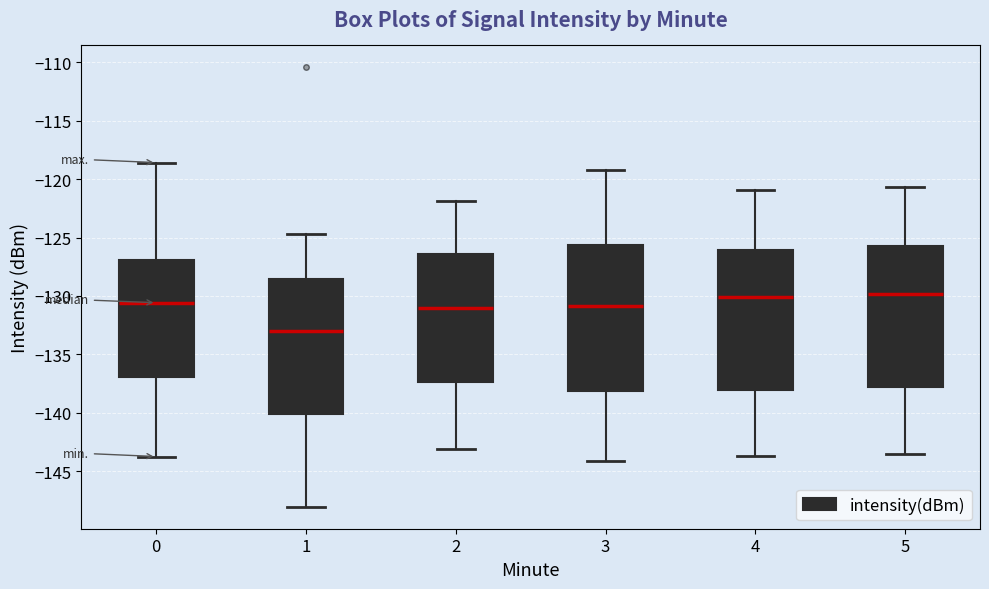

Reading left to right, transcribe this box plot: for each box, give where its median line is, the range the box spans, and where its two whiskers end, as read against the y-axis. The values are not printed on the chart, so give them approximately, as read against the axis.

0: median -130.5, box -137.0 to -127.0, whiskers -143.5 to -118.5
1: median -133.0, box -140.0 to -128.5, whiskers -148.0 to -124.5
2: median -131.0, box -137.5 to -126.5, whiskers -143.0 to -122.0
3: median -131.0, box -138.0 to -125.5, whiskers -144.0 to -119.0
4: median -130.0, box -138.0 to -126.0, whiskers -143.5 to -121.0
5: median -130.0, box -138.0 to -125.5, whiskers -143.5 to -120.5